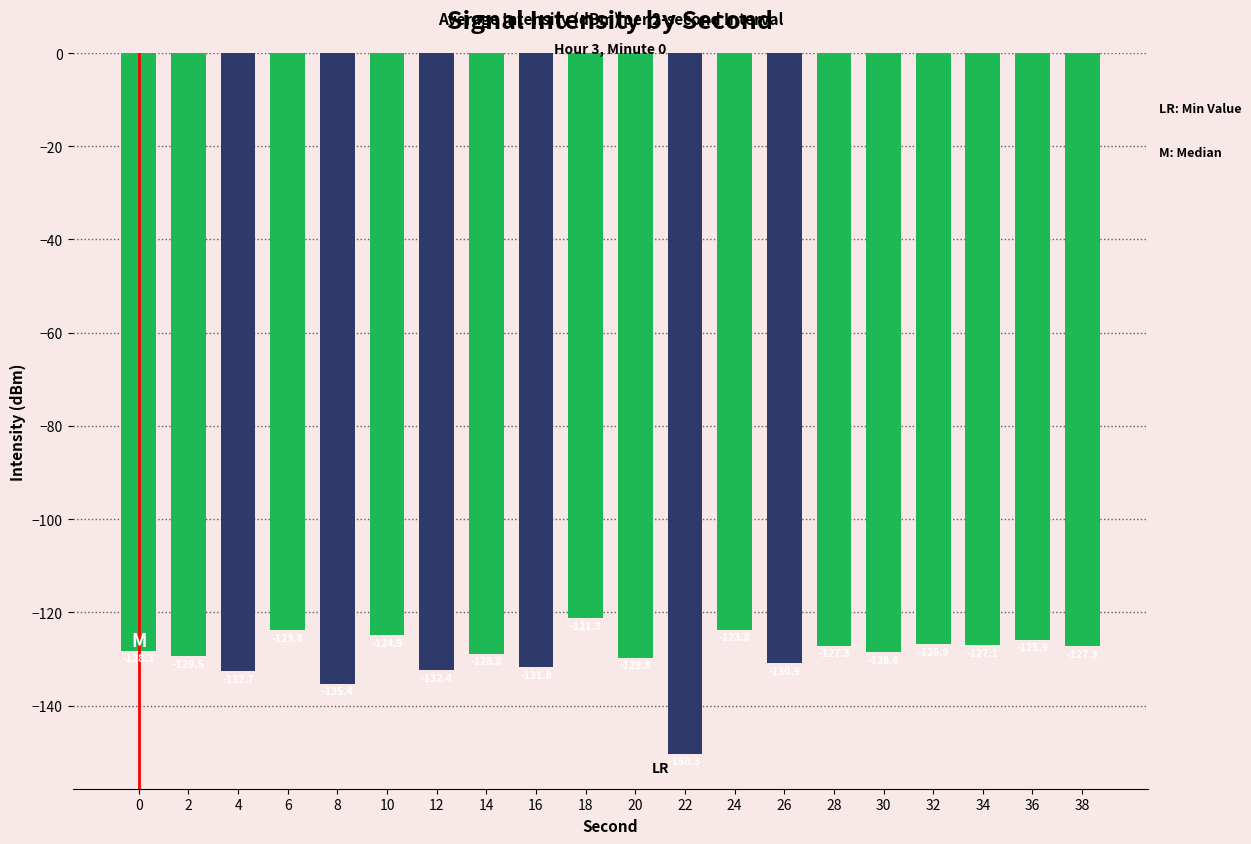

Read the value at 28.

-127.3